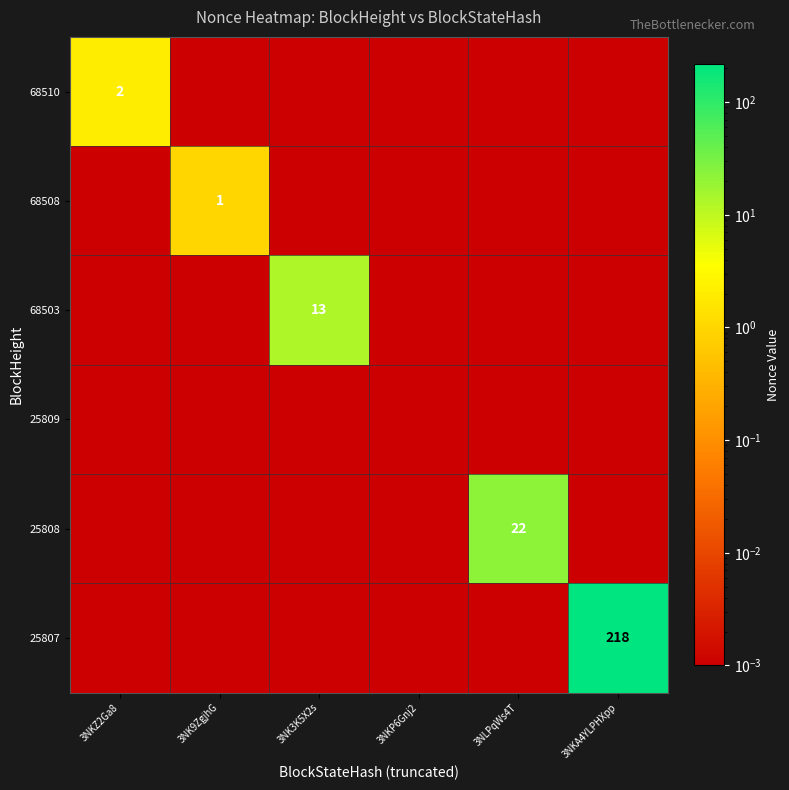

What is the difference between the highest and lowest values at 3NLPqWs4T?

22.0